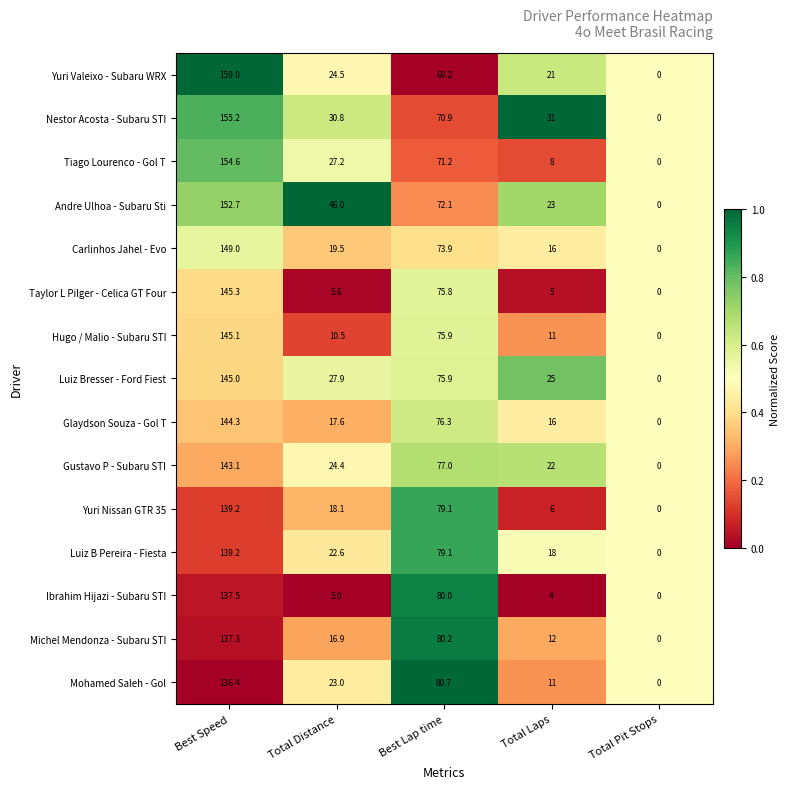

What is the average value of the Mohamed Saleh - Gol series?

50.2